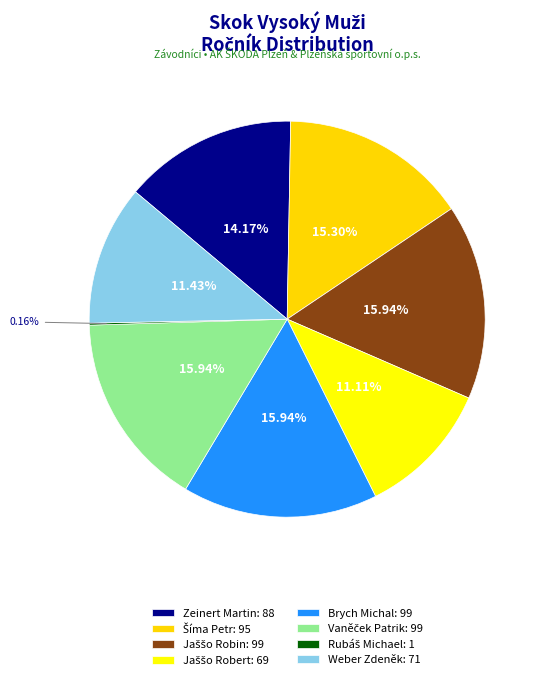

To the nearest percent, what percentage of the pie is Zeinert Martin?

14%